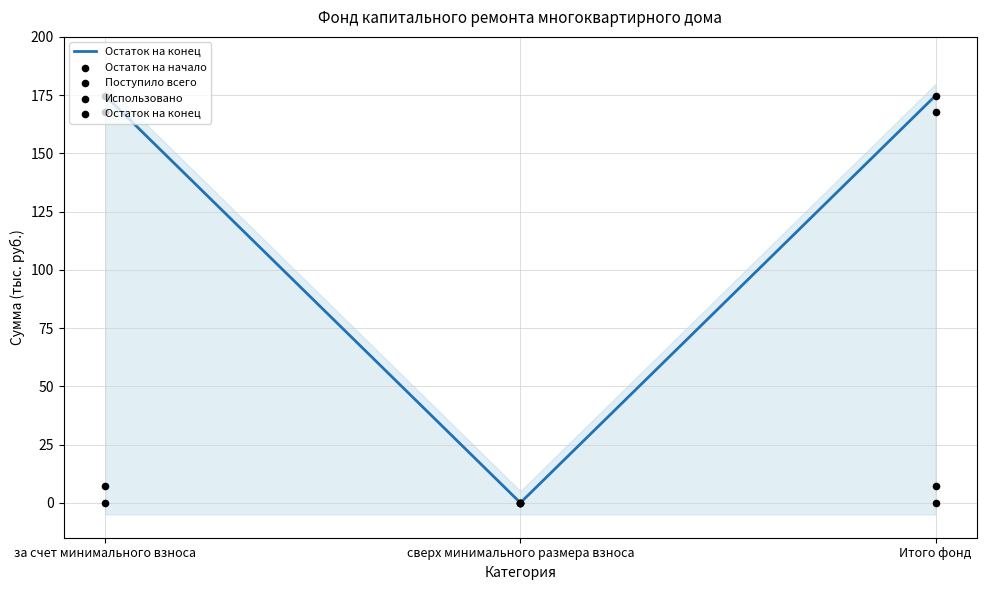

Which series reaches the maximum Y coordinate?

Остаток на конец